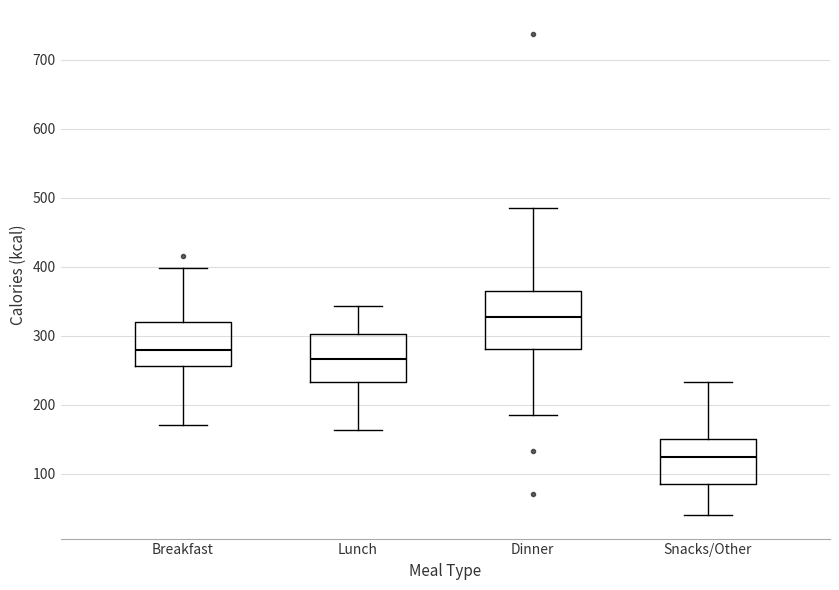

Reading left to right, transcribe this box plot: for each box, give where its median line is, the range the box spans, and where its two whiskers end, as read against the y-axis. The values are not printed on the chart, so give them approximately, as read against the axis.

Breakfast: median 280, box 260 to 320, whiskers 170 to 400
Lunch: median 270, box 230 to 300, whiskers 160 to 340
Dinner: median 330, box 280 to 370, whiskers 190 to 480
Snacks/Other: median 130, box 90 to 150, whiskers 40 to 230